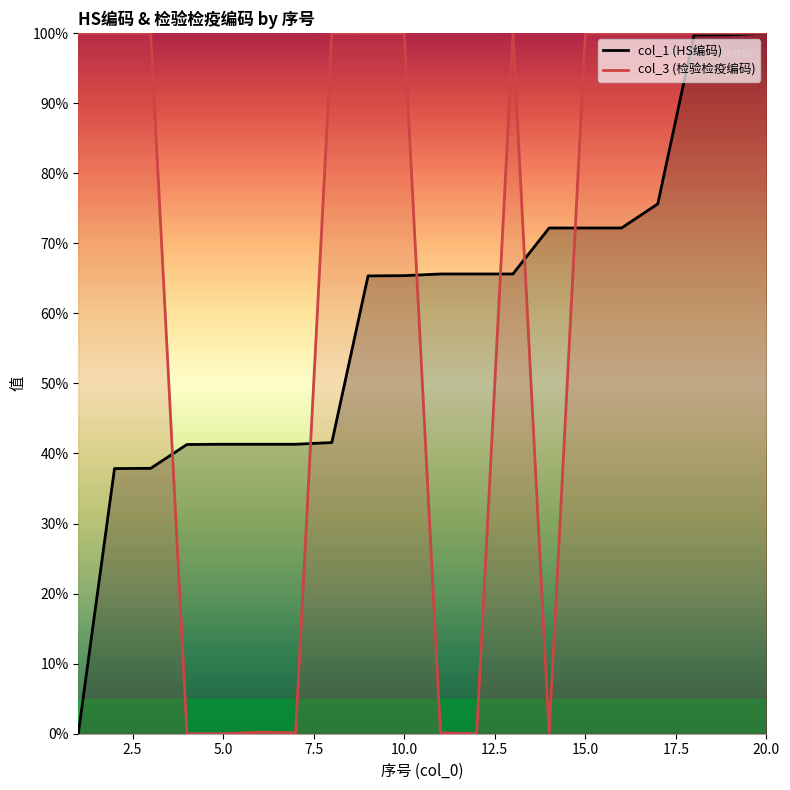

Reading right to left, what are all the values shown in this chart?

col_1 (HS编码): 100.0	99.8	99.7	75.6	72.2	72.2	72.2	65.6	65.6	65.6	65.4	65.3	41.6	41.3	41.3	41.3	41.3	37.9	37.8	0.0
col_3 (检验检疫编码): 100.0	100.0	100.0	100.0	100.0	100.0	0.0	100.0	0.0	0.1	100.0	100.0	100.0	0.1	0.2	0.0	0.0	100.0	100.0	100.0